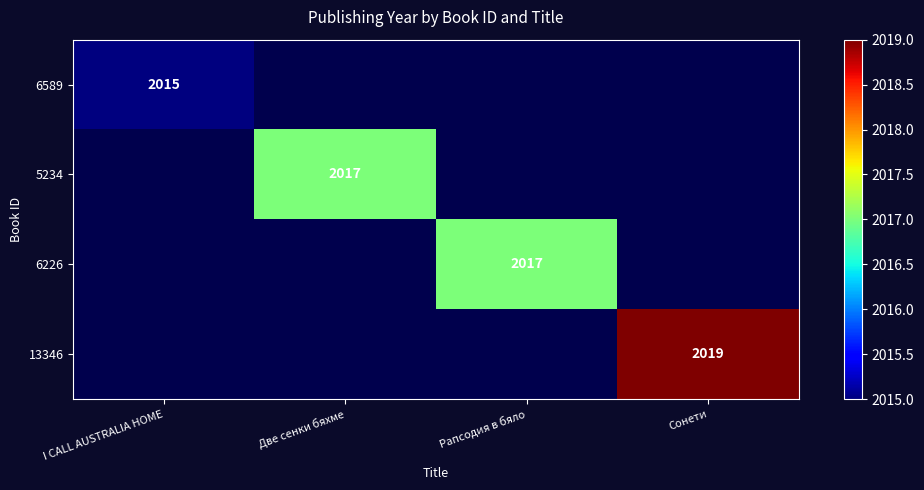

Count the number of data series in this chart.

4